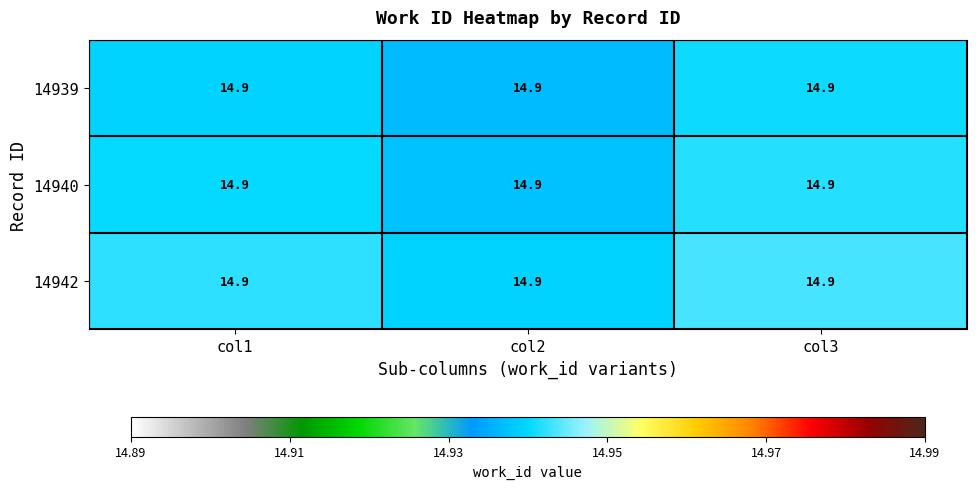

Reading right to left, transcribe all the data shown in this chart.

14939: col3=14.9	col2=14.9	col1=14.9
14940: col3=14.9	col2=14.9	col1=14.9
14942: col3=14.9	col2=14.9	col1=14.9